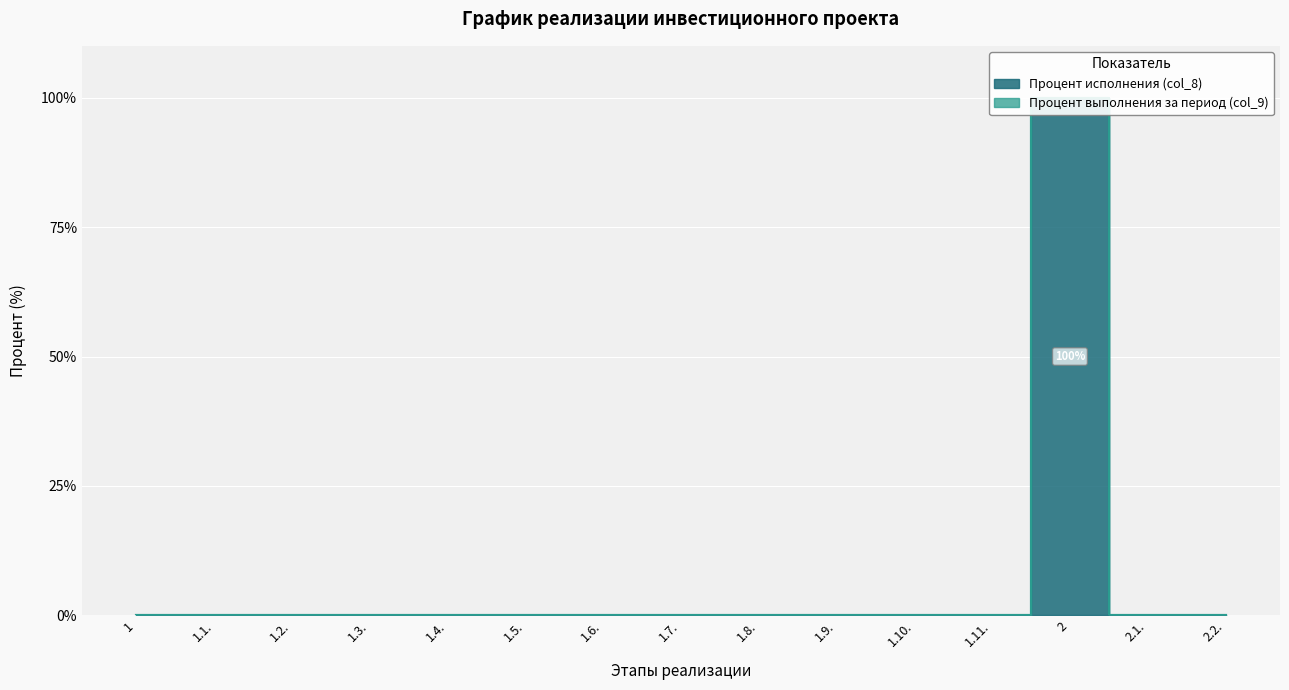

True or false: the data shows -63 at 2.2..

False